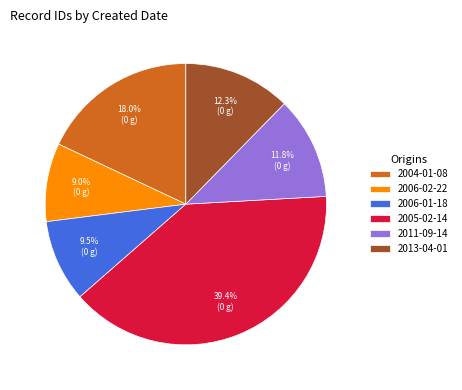

Do 2005-02-14 and 2006-01-18 together represent more than half of the pie?

No